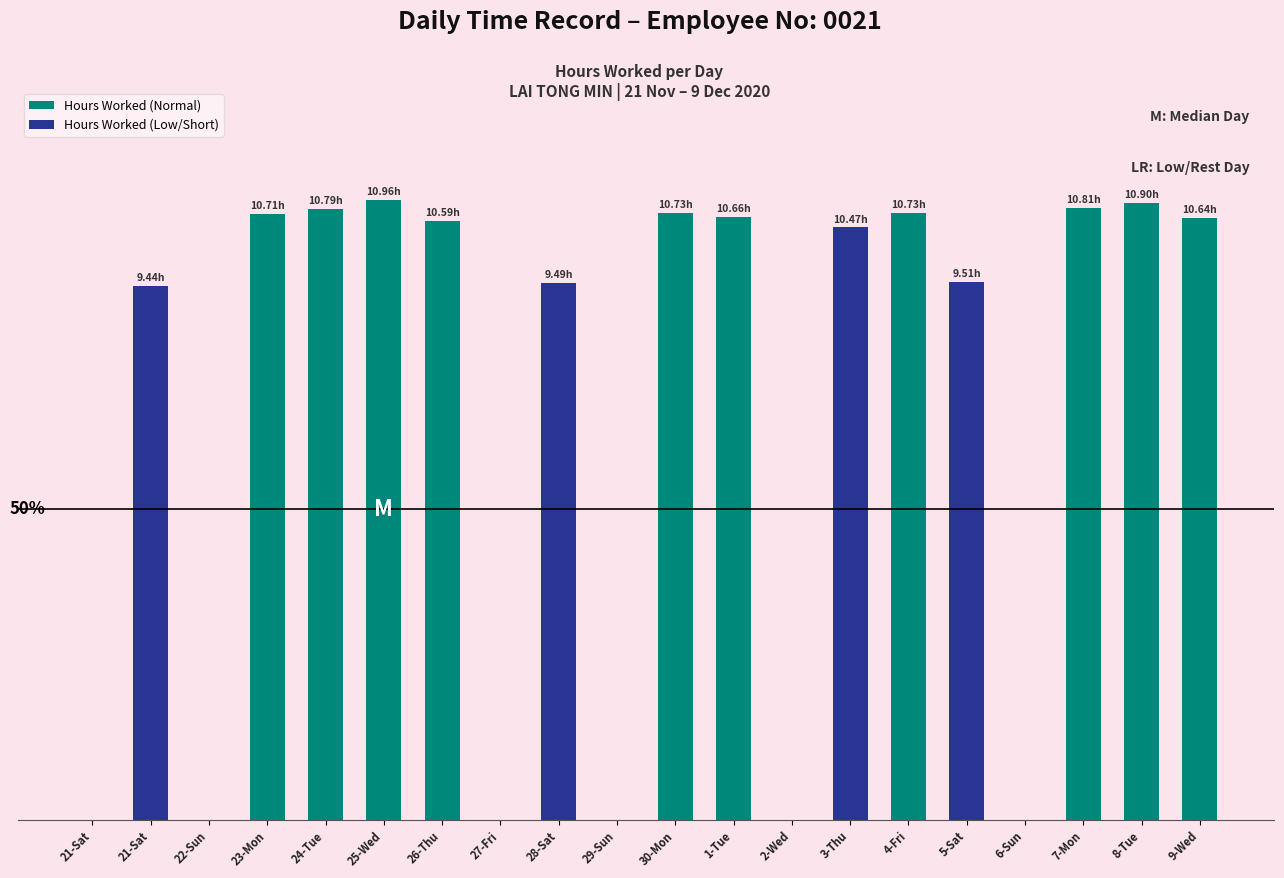

Is it true that the value at 28-Sat is 9.5?

True